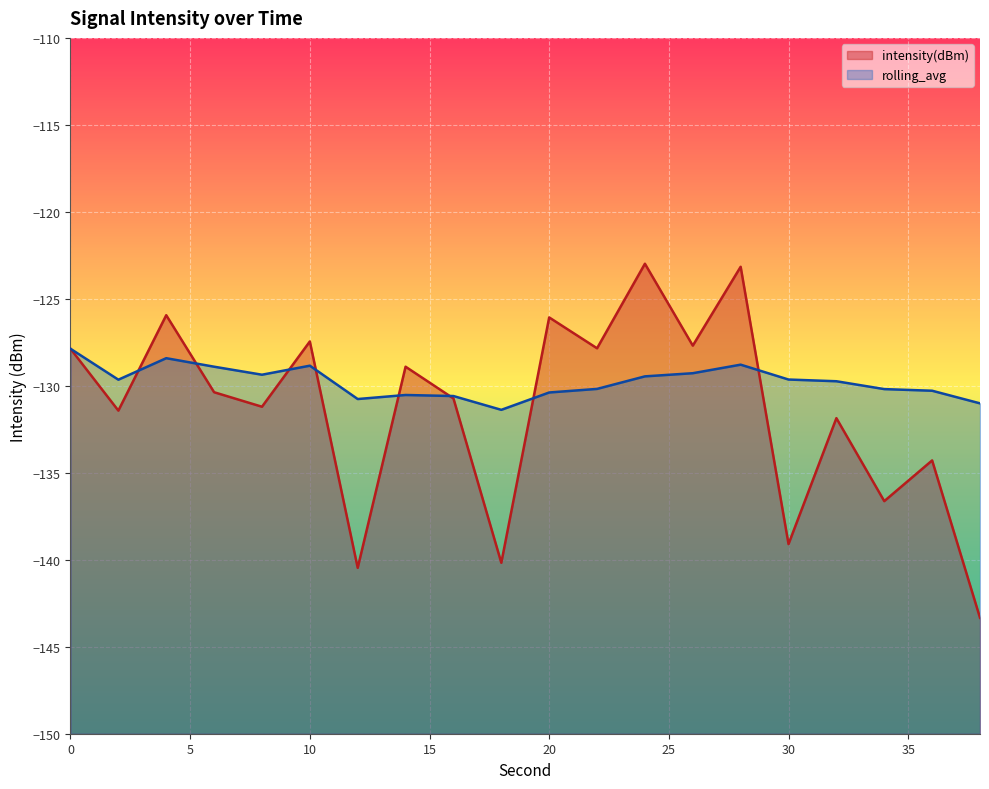

True or false: rolling_avg has a value of -129.6 at 30.

True